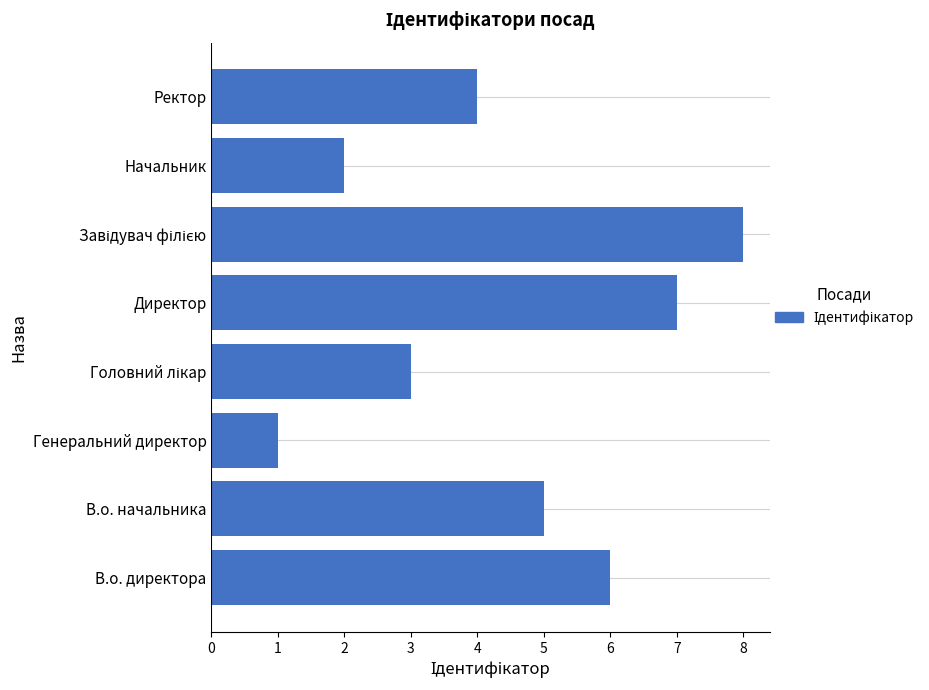

Is it true that the value at В.о. директора is 6?

True